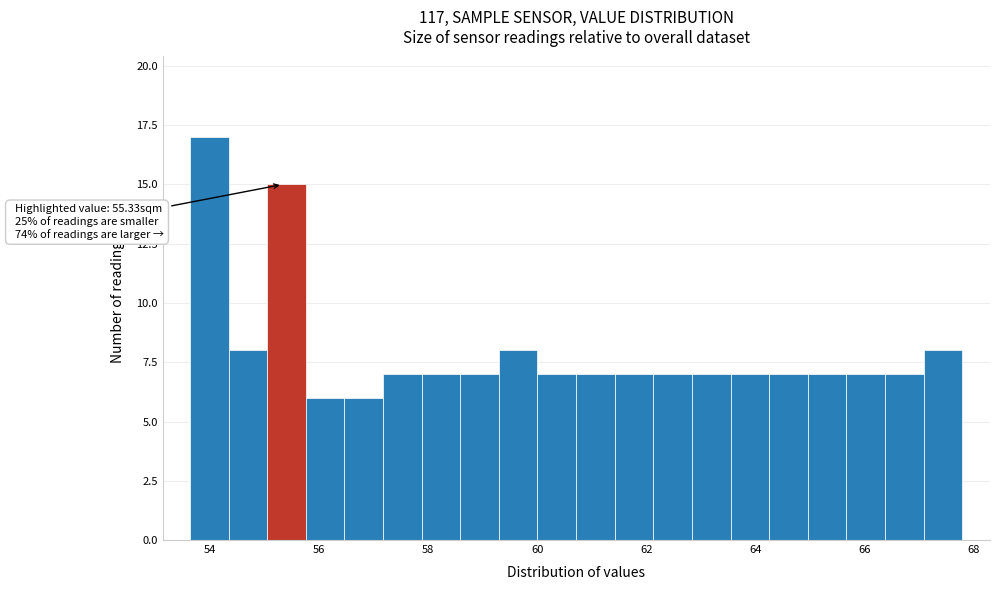

Around what value on the x-axis is the tallest bar? Give the approximate position of its centre, as read against the axis.

54.0